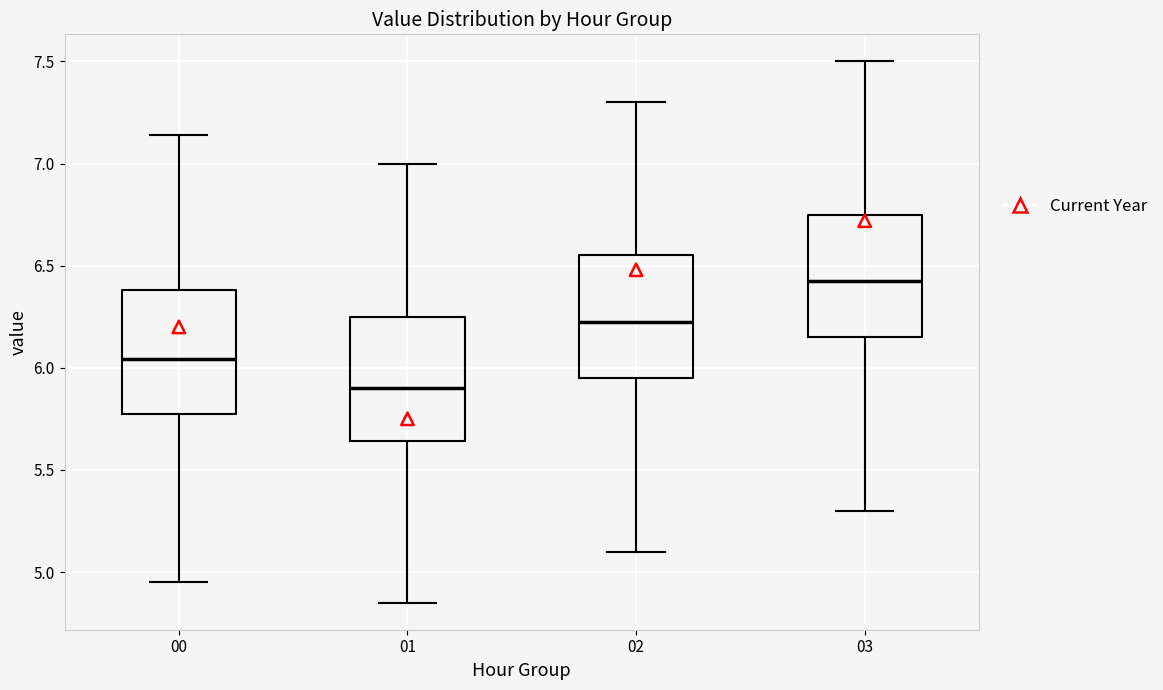

Reading left to right, read every box against the y-axis: the position of its median line, the range the box covers, and the ends of its whiskers. The values are not printed on the chart, so give them approximately, as read against the axis.

00: median 6.05, box 5.80 to 6.40, whiskers 4.95 to 7.15
01: median 5.90, box 5.65 to 6.25, whiskers 4.85 to 7.00
02: median 6.25, box 5.95 to 6.55, whiskers 5.10 to 7.30
03: median 6.45, box 6.15 to 6.75, whiskers 5.30 to 7.50